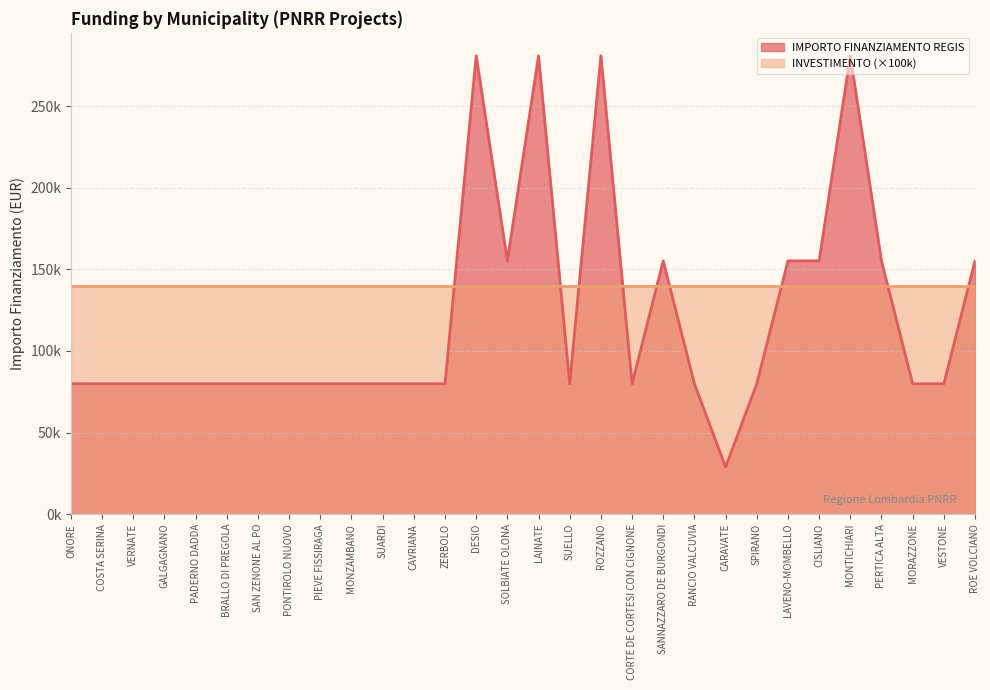

What is the label of the 21st point from the left?

RANCIO VALCUVIA